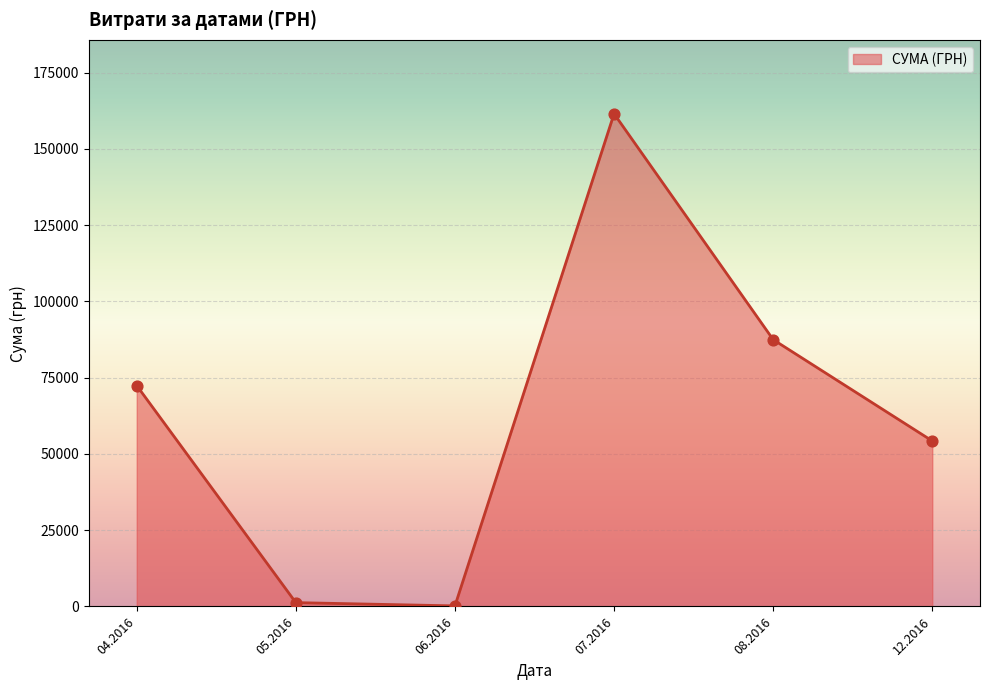

What is the sum of the values at 04.2016 and 08.2016?

159879.7